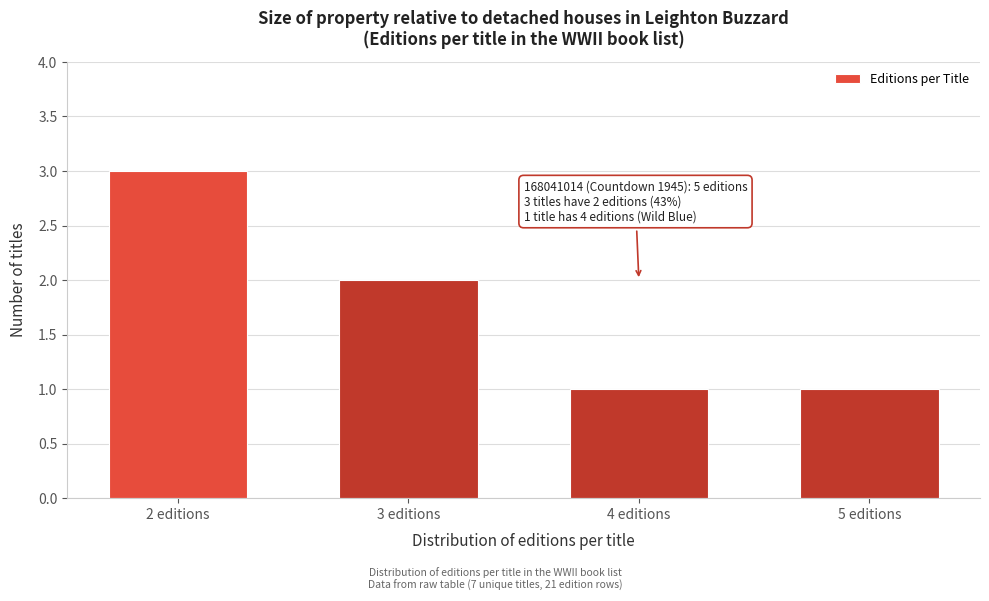

Reading left to right, what are all the values shown in this chart?

3	2	1	1